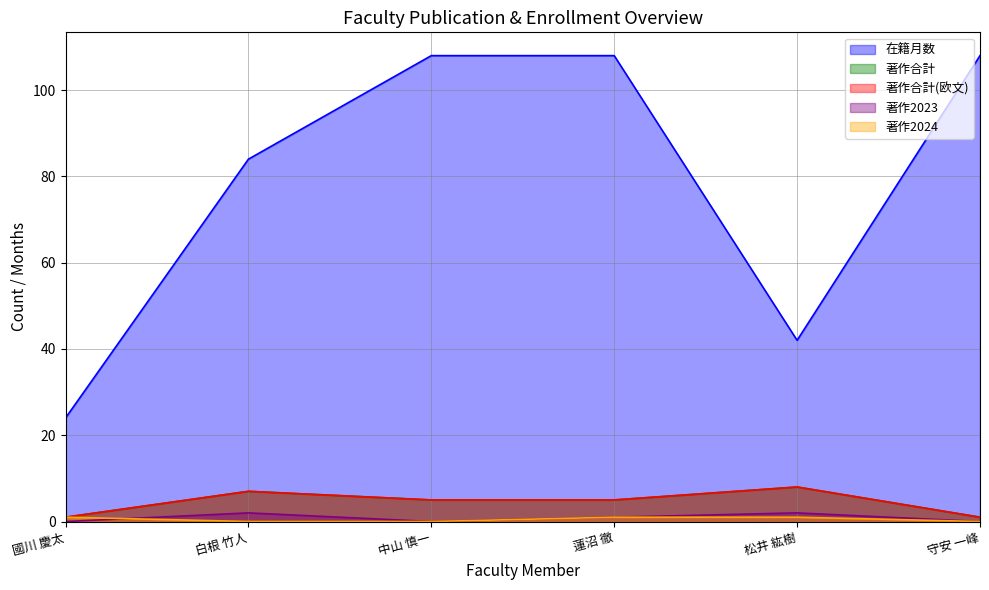

Which series has the widest spread of values?

在籍月数